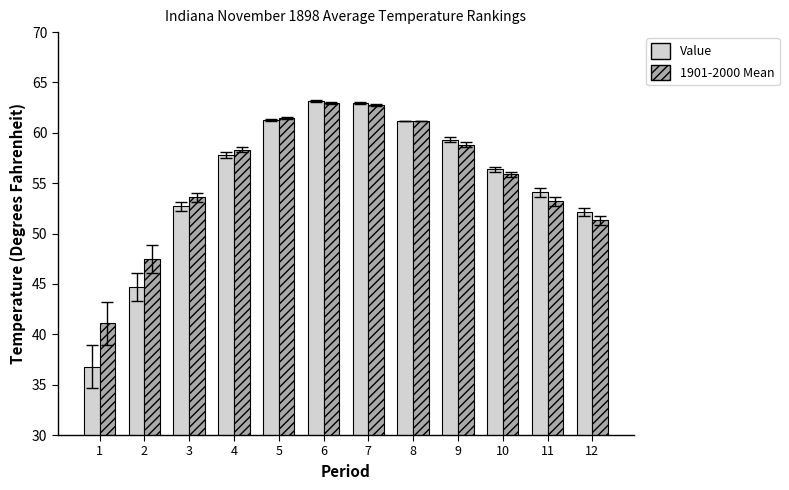

What is the total value across all series at 5?

122.8